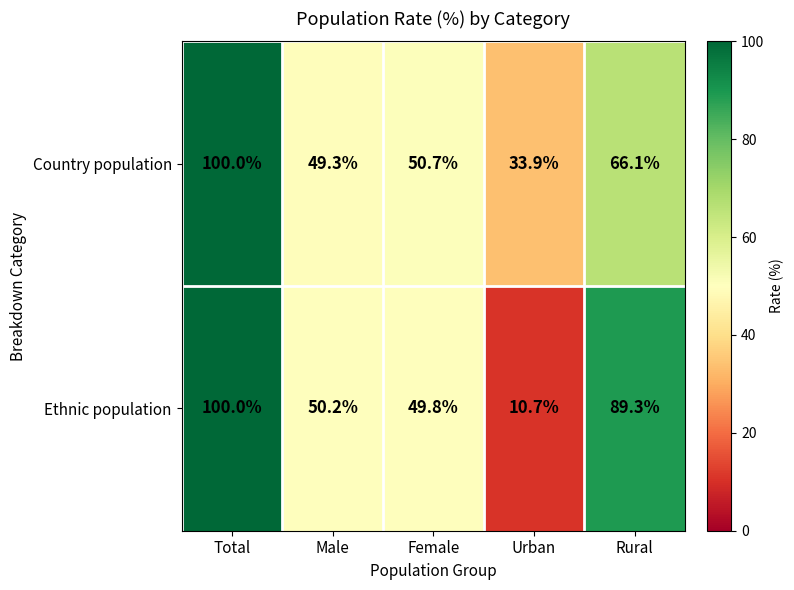

Which category has the highest value across all series?

Total